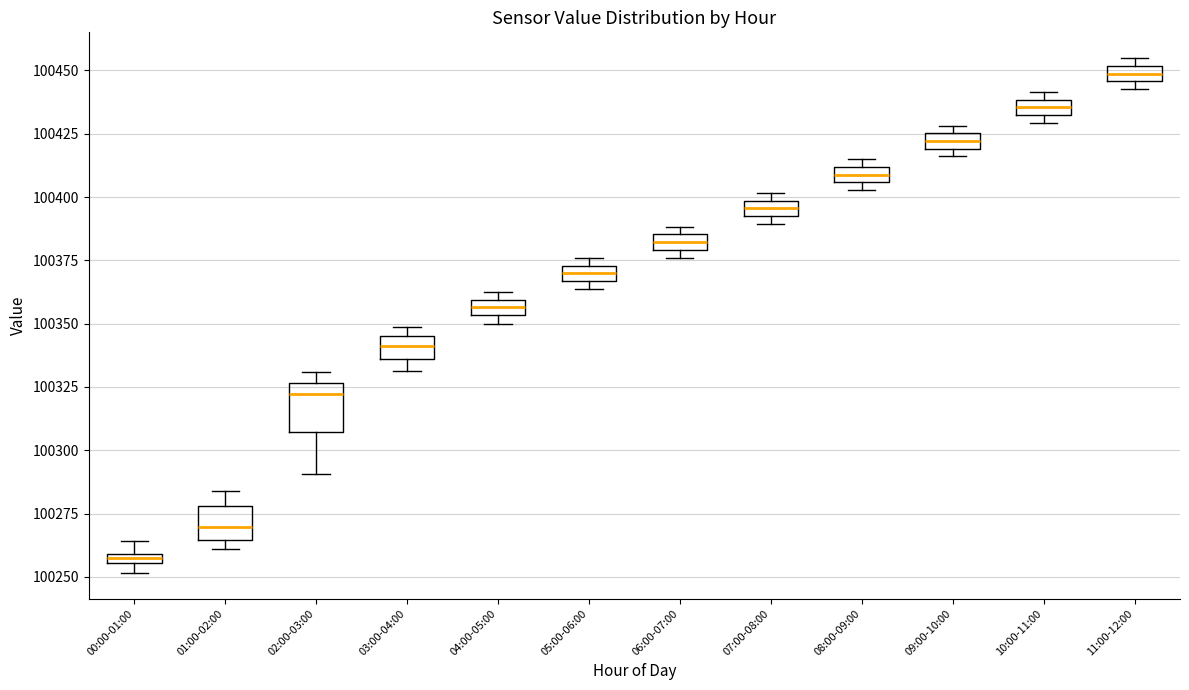

Comparing the boxes themselves (not the whiskers), which one is the tallest?

02:00-03:00